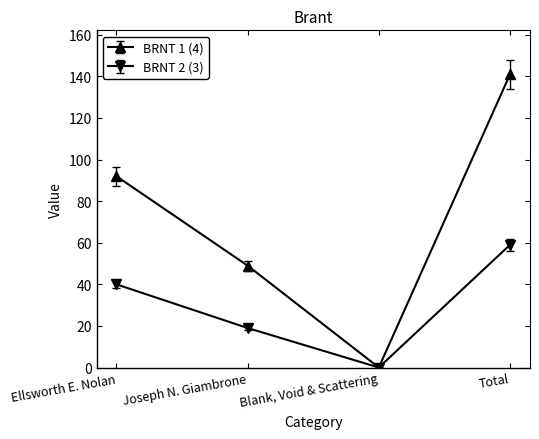

At how many categories does at least one series exceed 74?

2